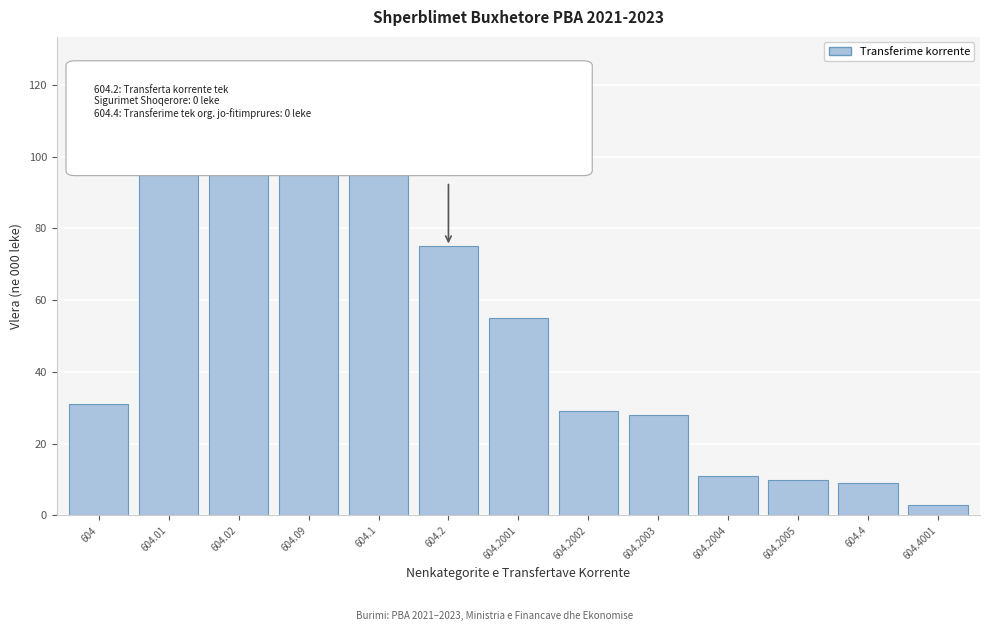

At which category does the chart reach its minimum across all series?

604.4001